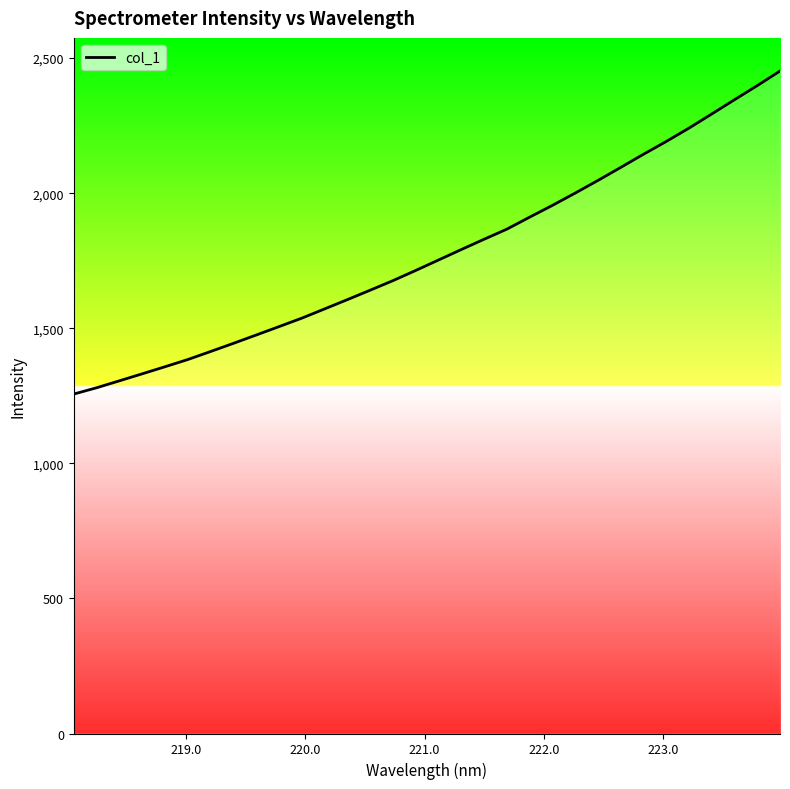

How many lines are shown in the chart?

1